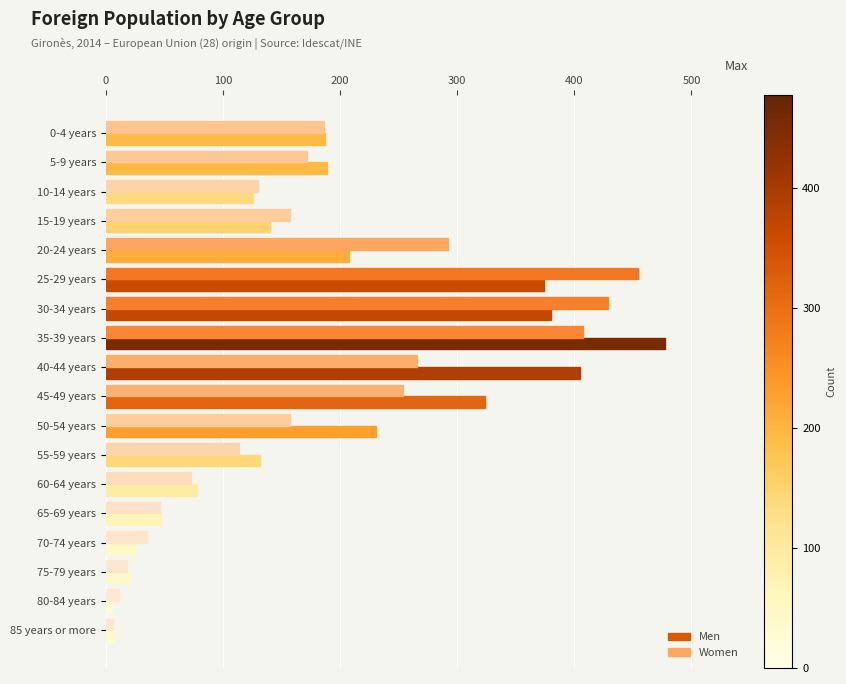

What is the difference between the maximum and minimum values in the Men series?

472